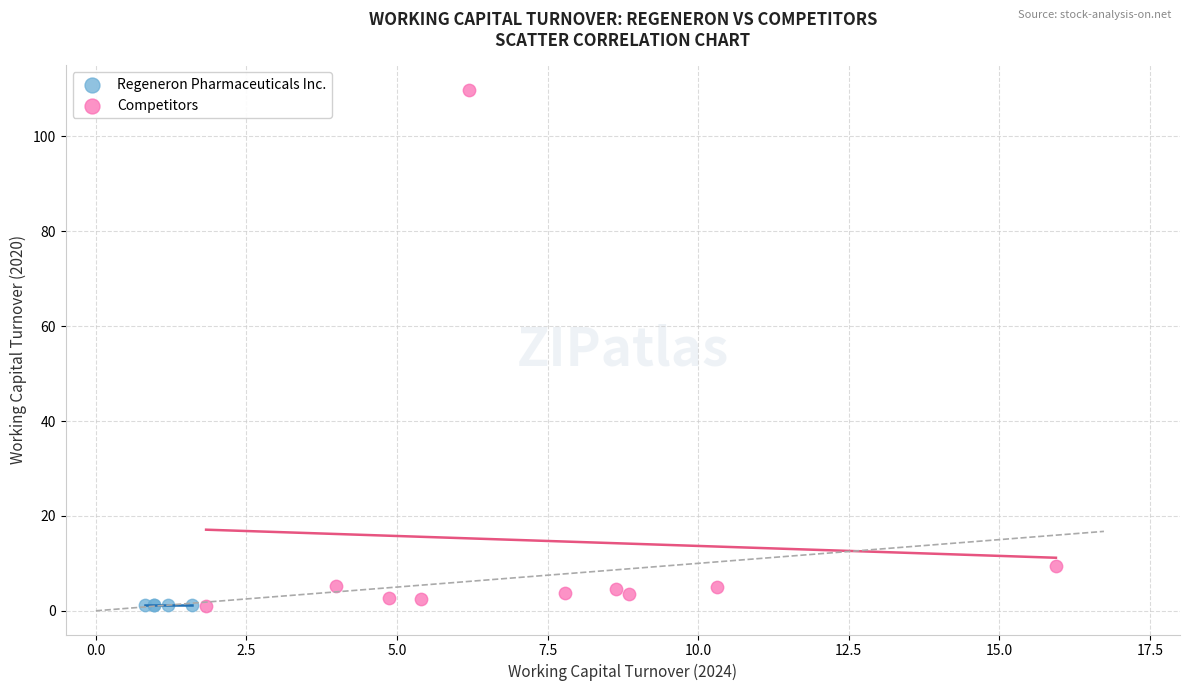

What are all the series names shown in the legend?

Regeneron Pharmaceuticals Inc., Competitors